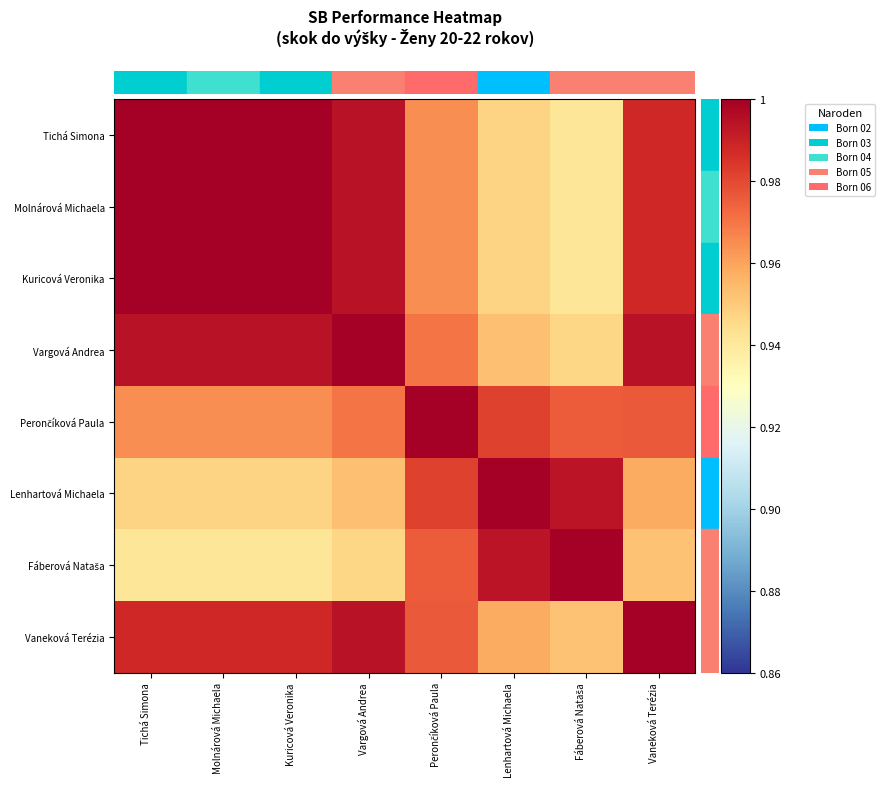

What is the difference between the highest and lowest values at Tichá Simona?

0.1